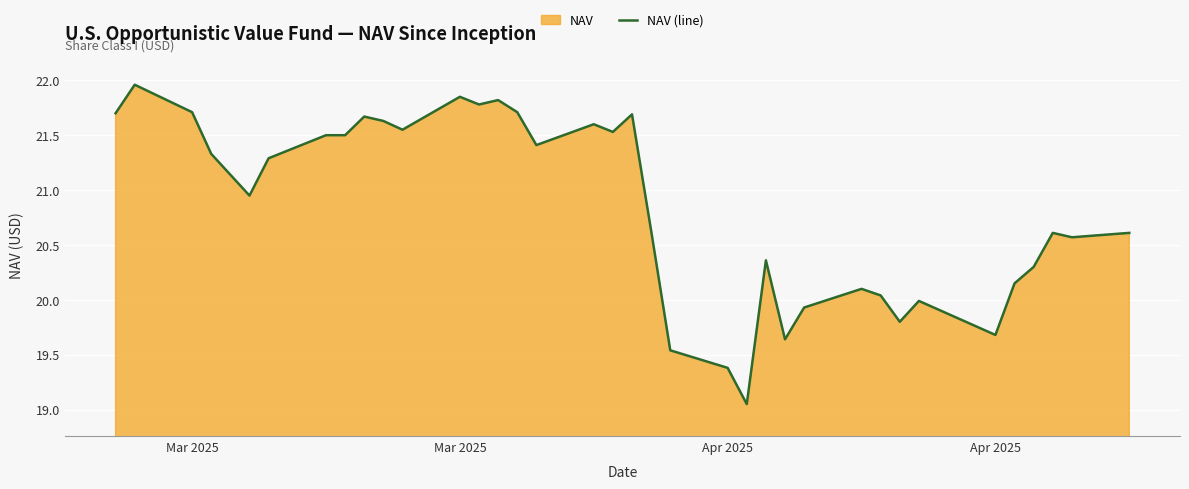

How many lines are shown in the chart?

1